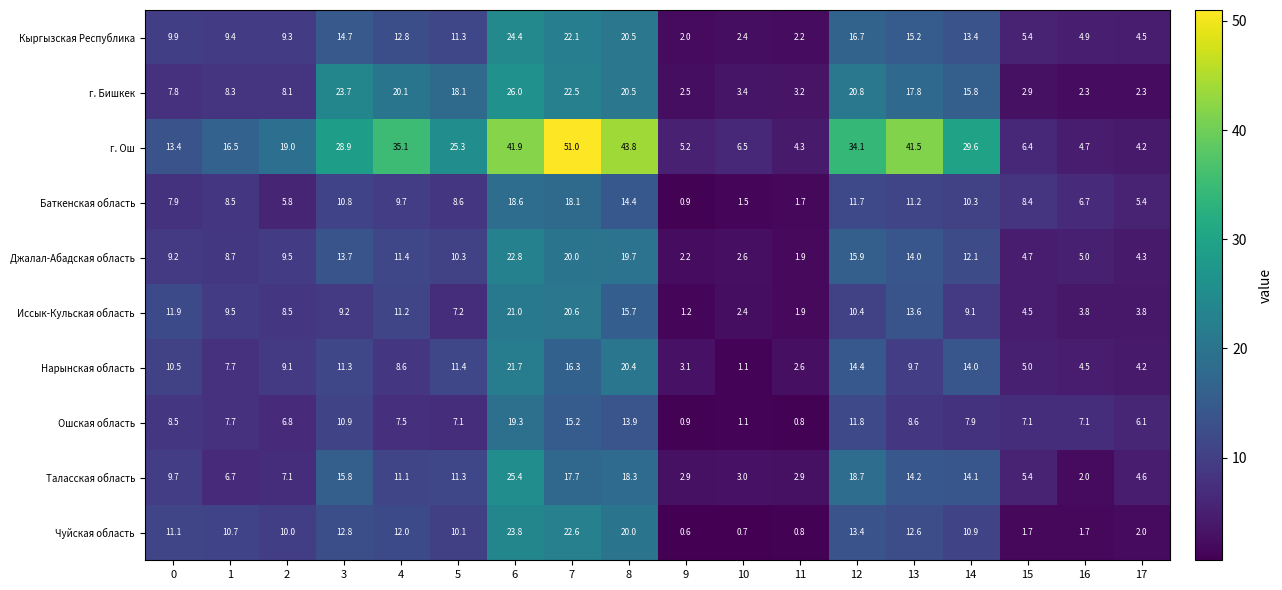

True or false: Ошская область has a value of 0.8 at 11.

True